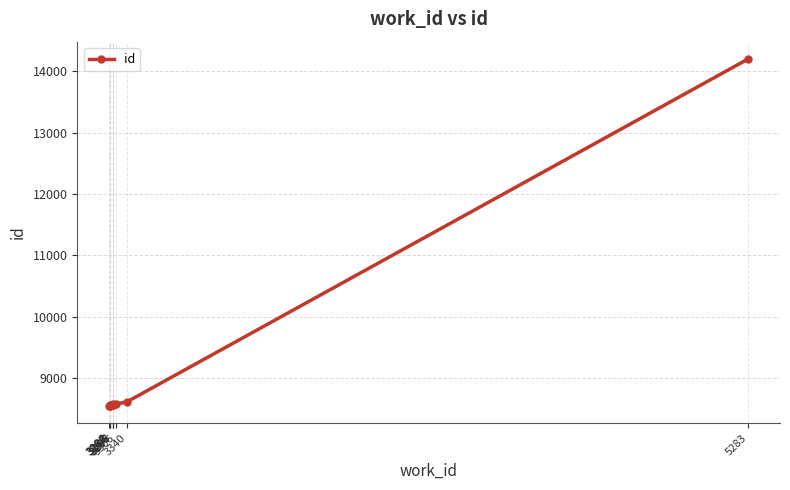

True or false: the data has more than 0 interior local peaks.

False